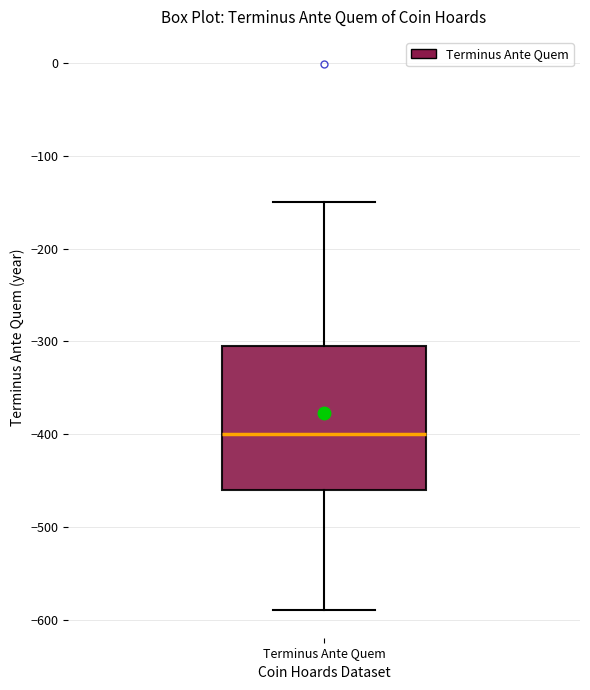

Where does the lower whisker of the box for Terminus Ante Quem end on the y-axis? The values are not printed on the chart, so give them approximately, as read against the axis.

-590